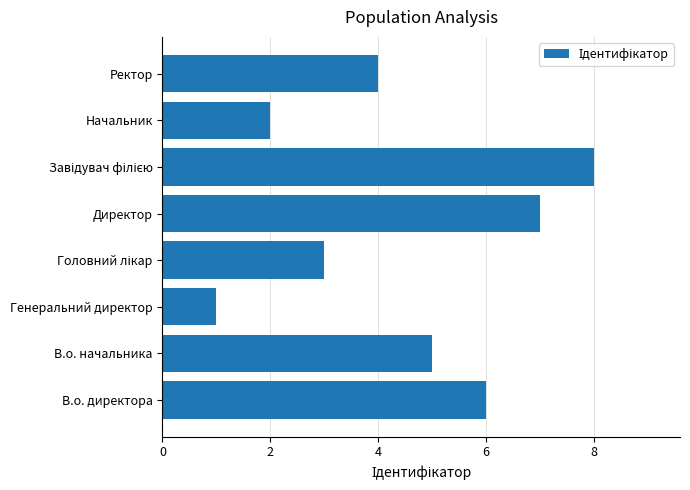

What is the sum of all values?

36